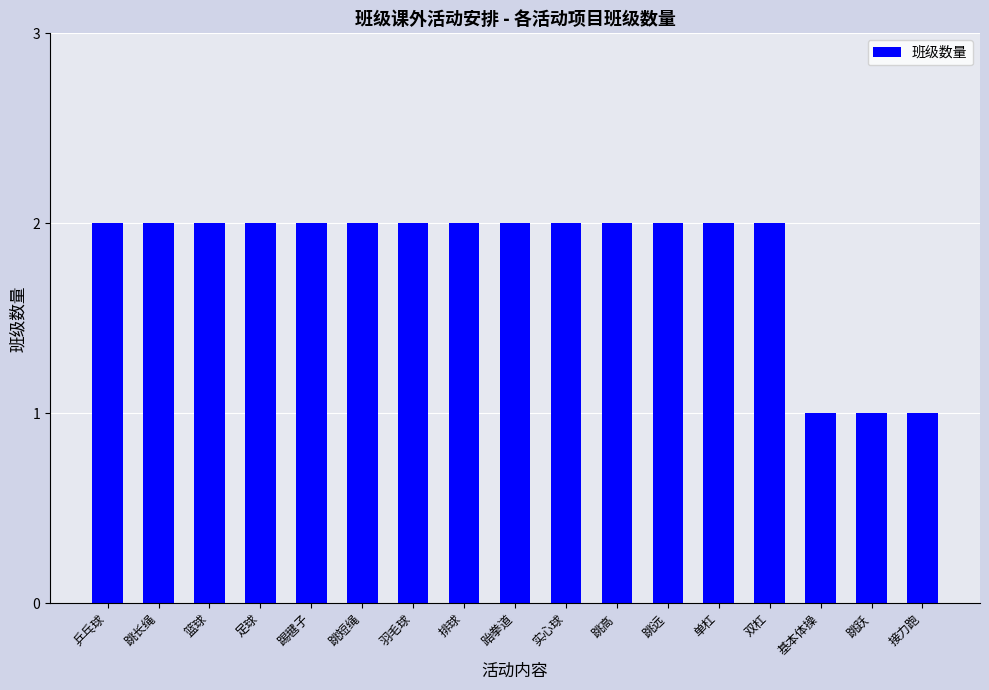

Approximately how many times larger is the value at 跆拳道 compared to 双杠?

1.0